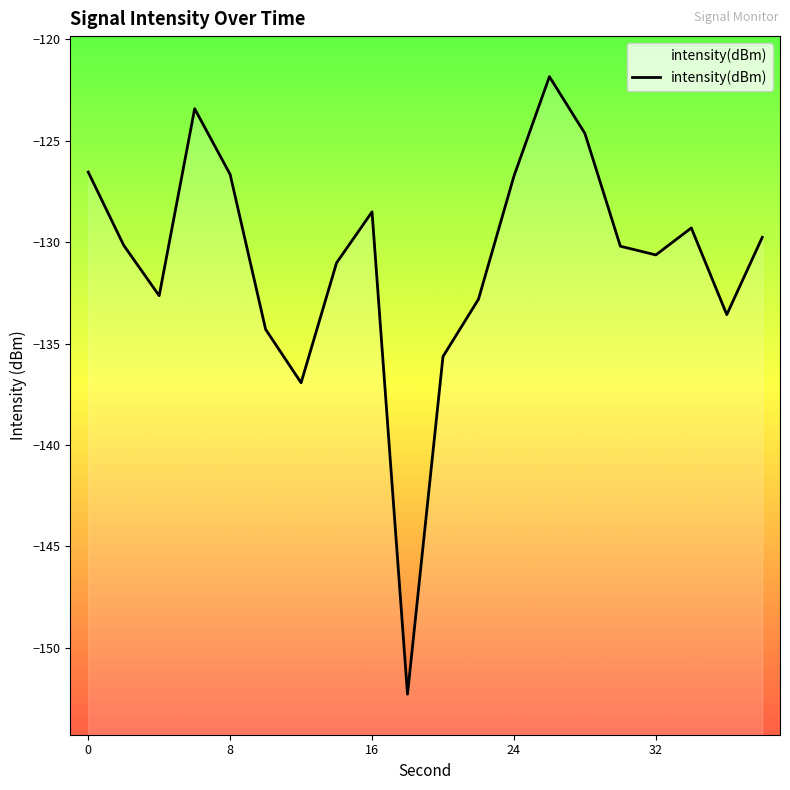

True or false: the data shows -38.7 at 8.

False